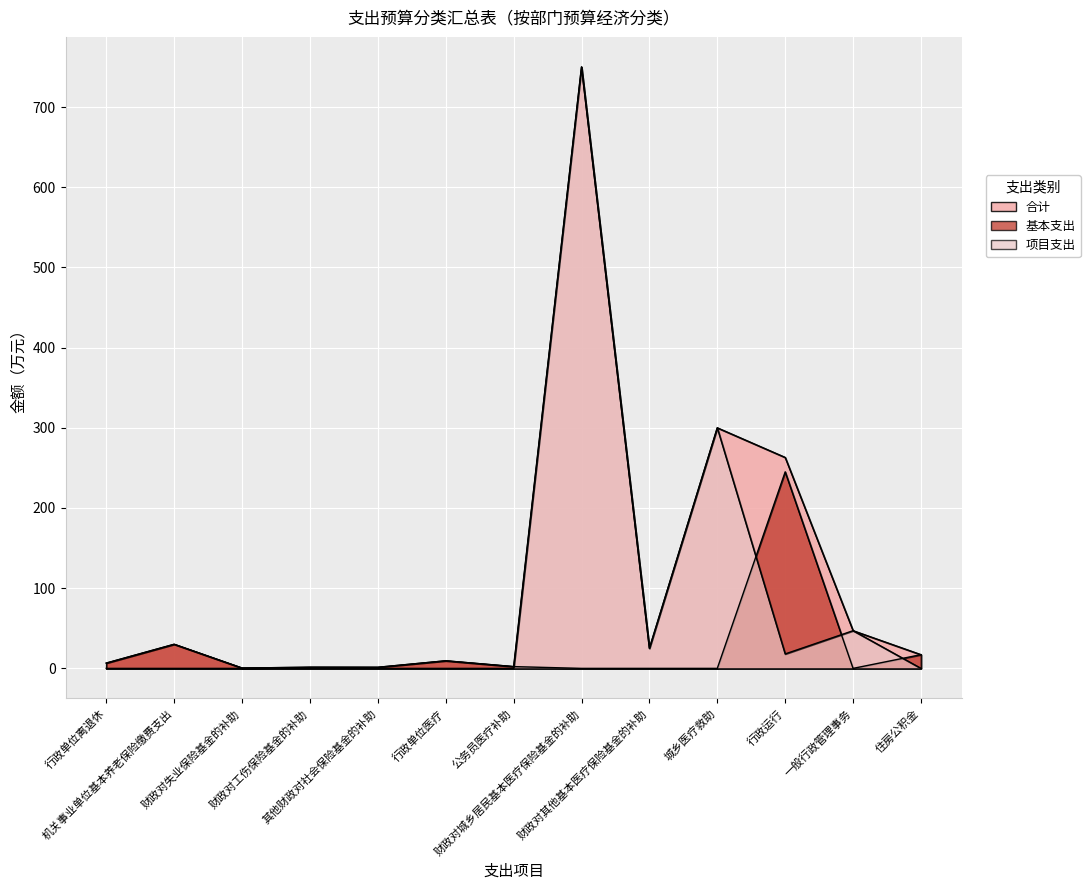

True or false: 项目支出 and 合计 intersect in this chart.

False